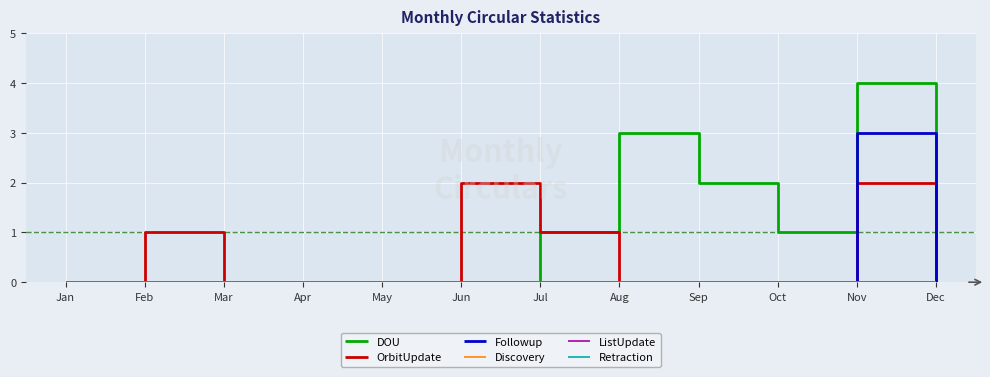

True or false: Discovery and ListUpdate cross at least once.

False